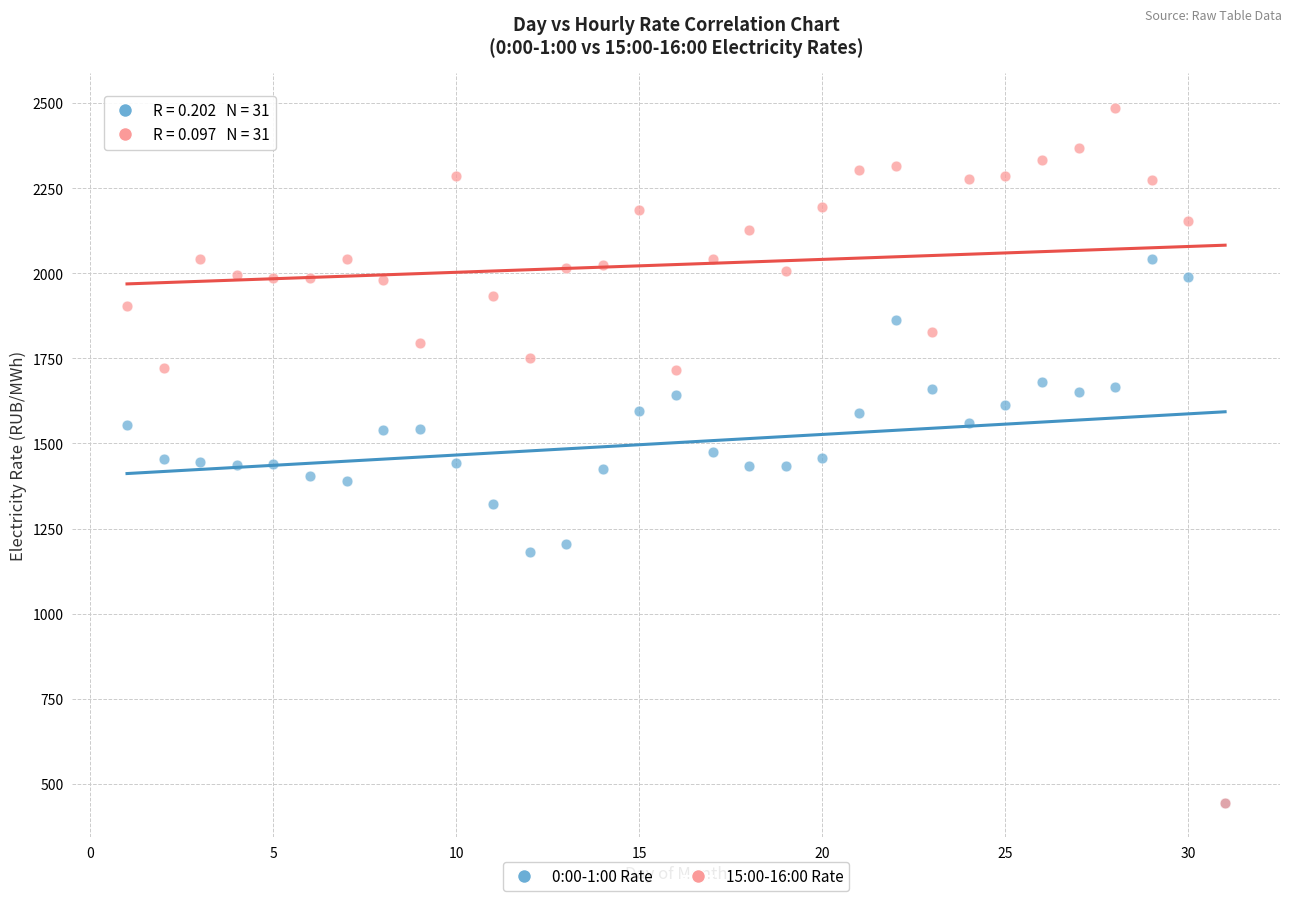

What are all the series names shown in the legend?

0:00-1:00 Rate, 15:00-16:00 Rate